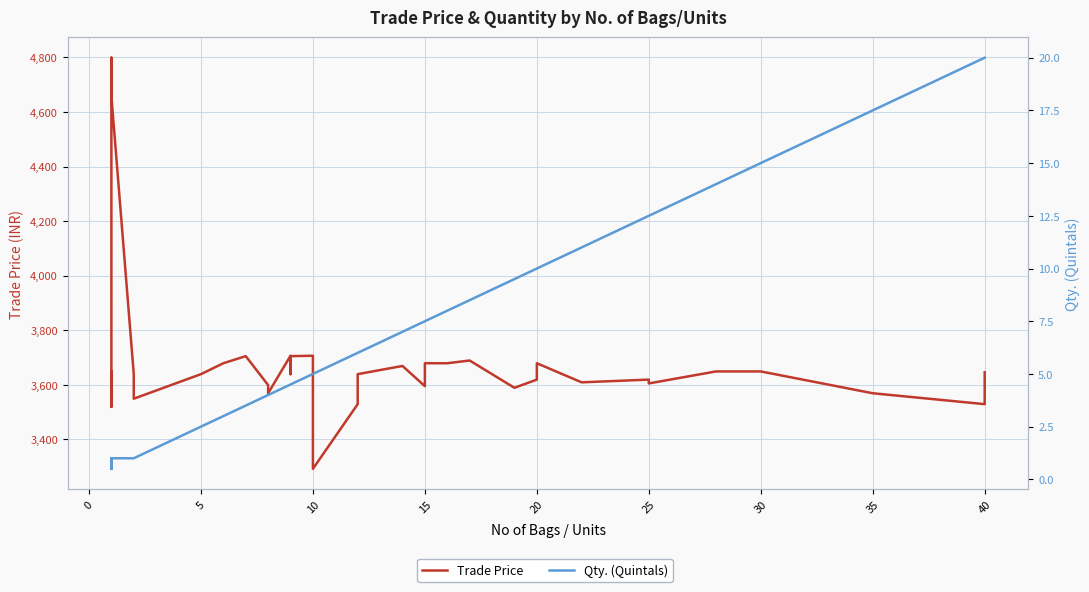

True or false: Trade Price and Qty. (Quintals) cross at least once.

False